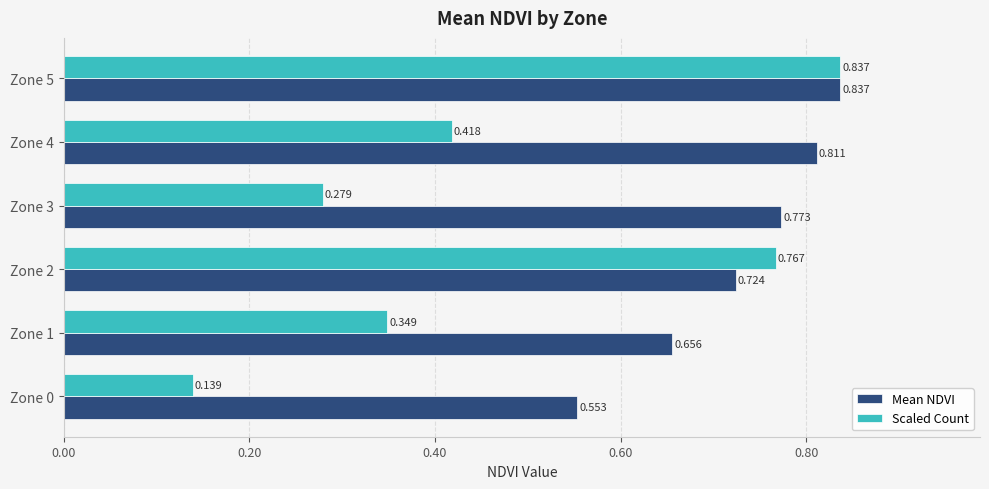

Rank the series at Zone 3 from lowest to highest value.

Scaled Count, Mean NDVI